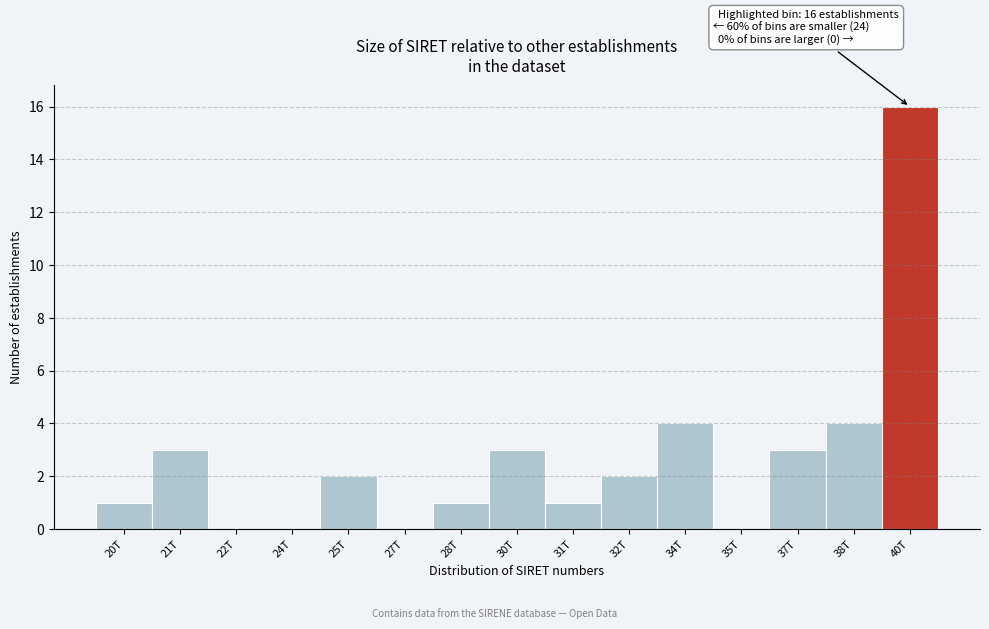

Reading left to right, transcribe all the data shown in this chart.

20T=1	21T=3	22T=0	24T=0	25T=2	27T=0	28T=1	30T=3	31T=1	32T=2	34T=4	35T=0	37T=3	38T=4	40T=16